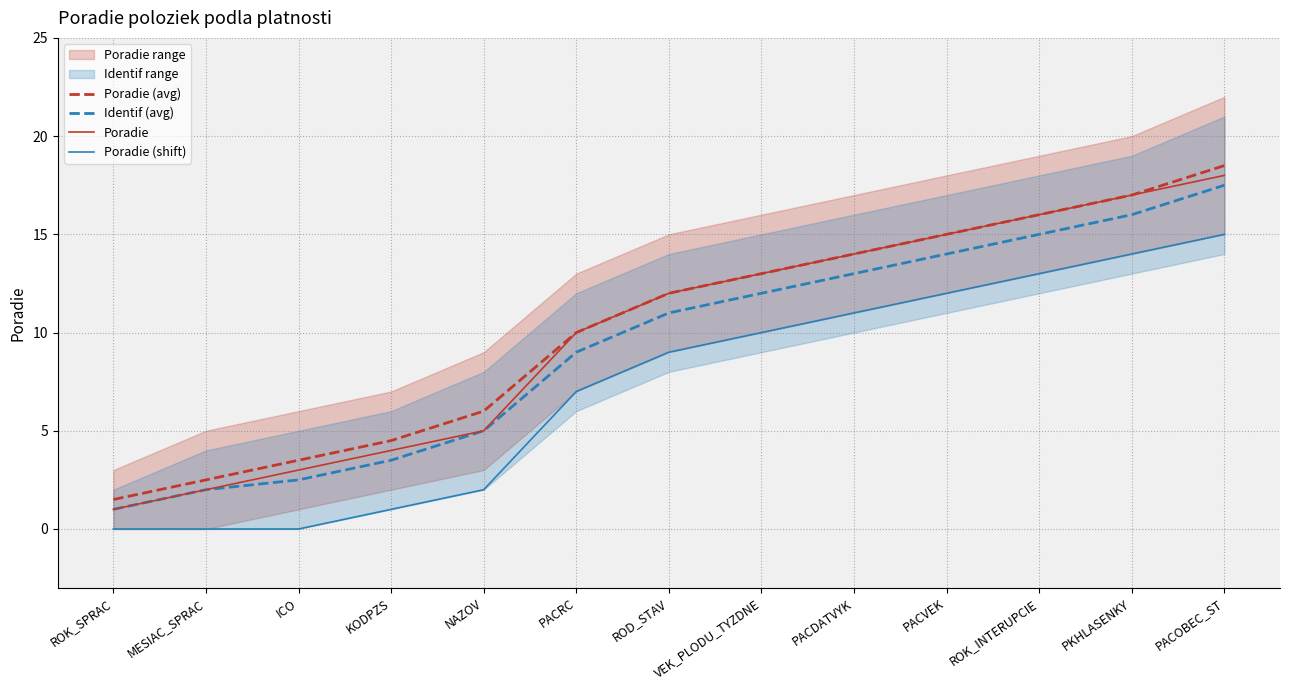

How many lines are shown in the chart?

4